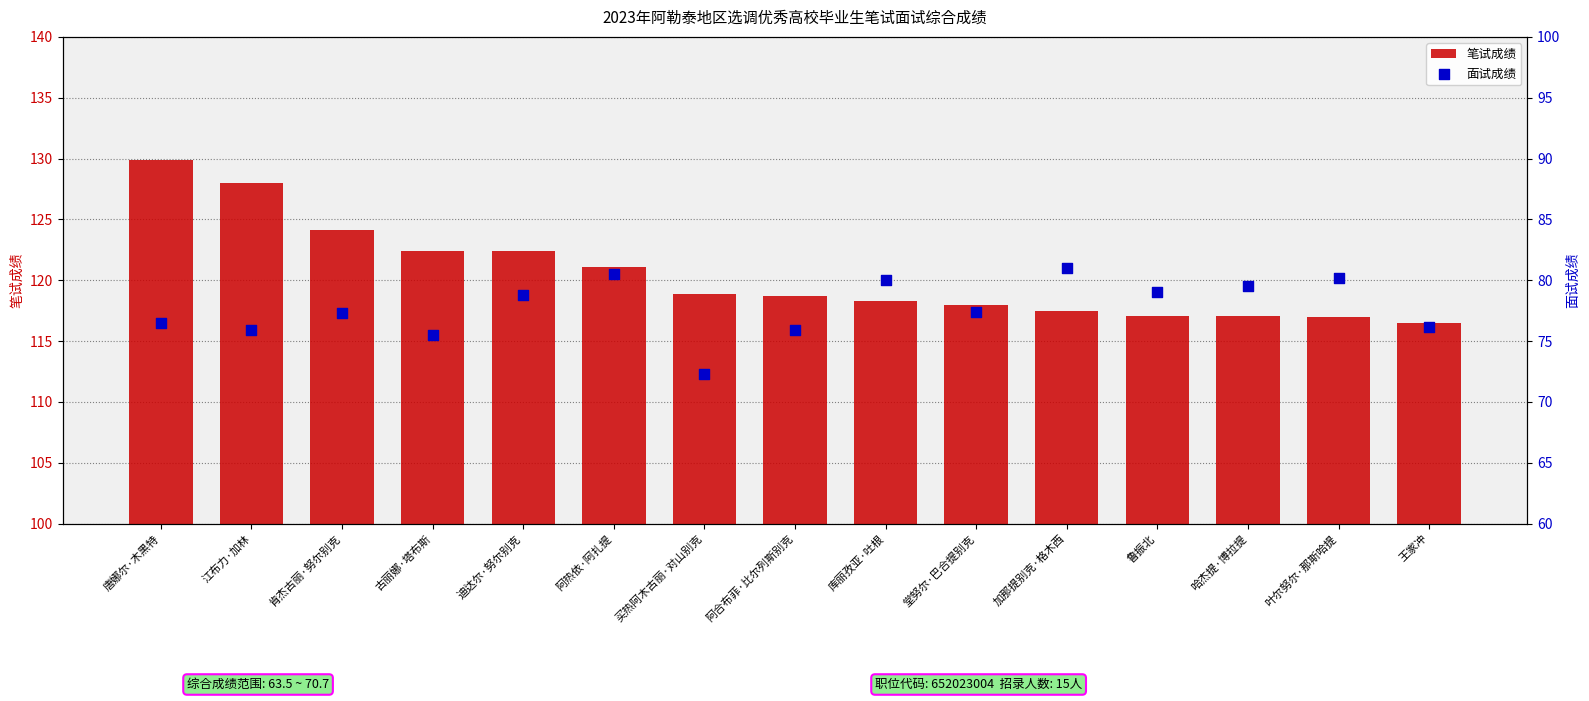

Which series reaches the maximum Y coordinate?

笔试成绩